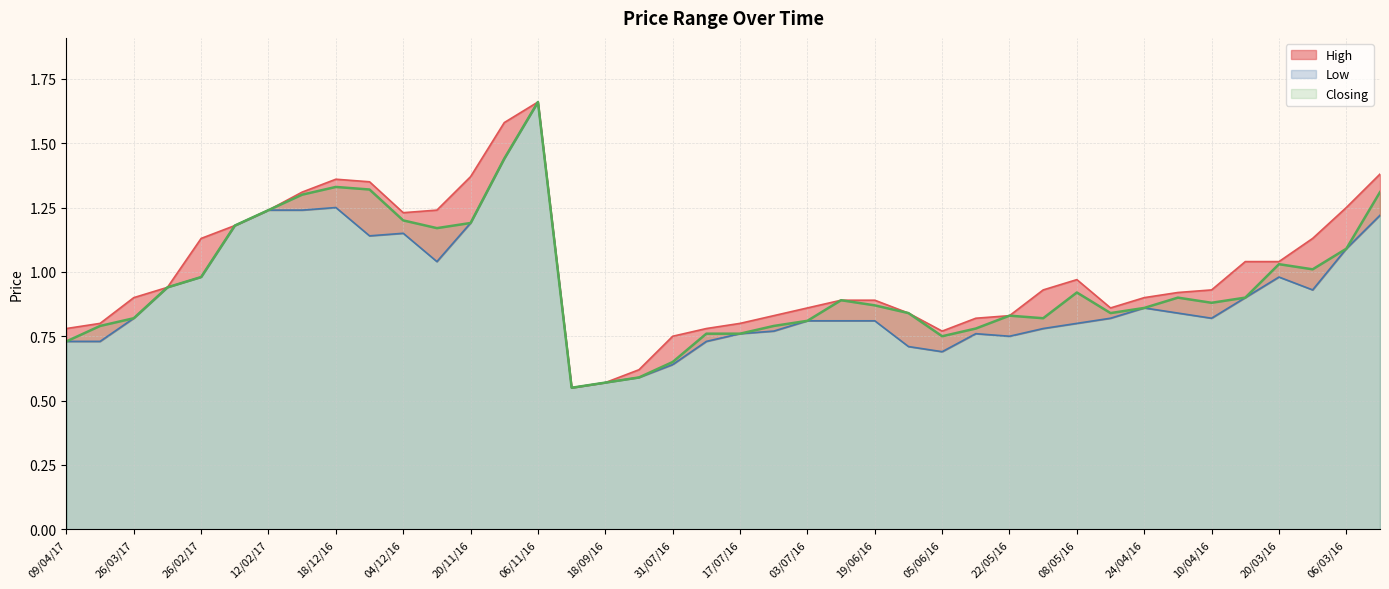

What are all the series names shown in the legend?

High, Low, Closing